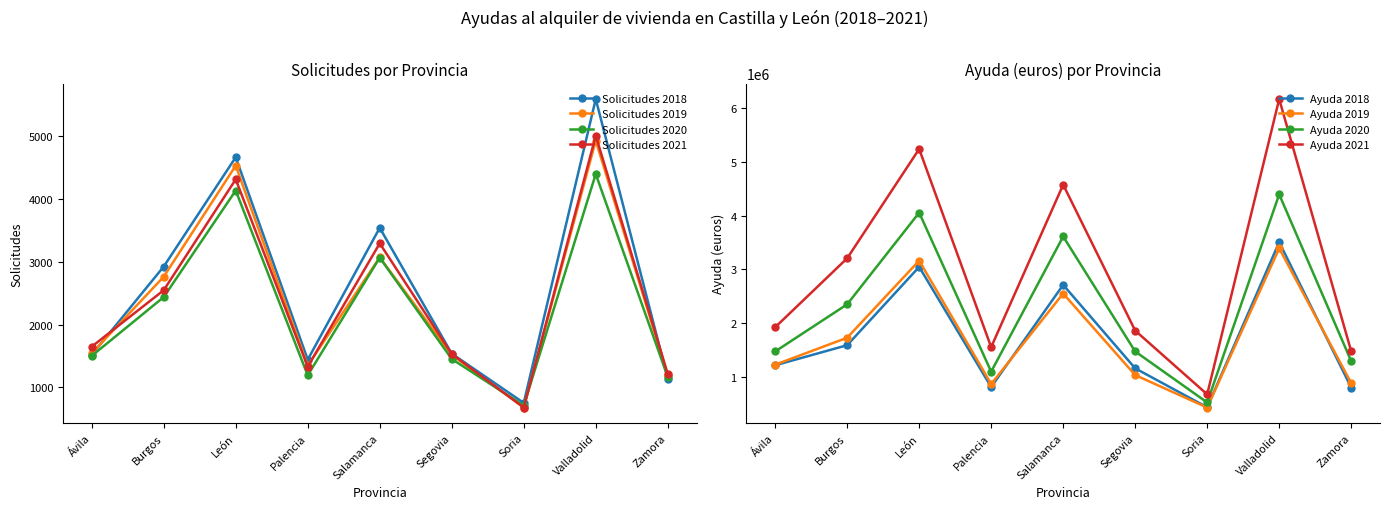

Which series has the widest spread of values?

Solicitudes 2018